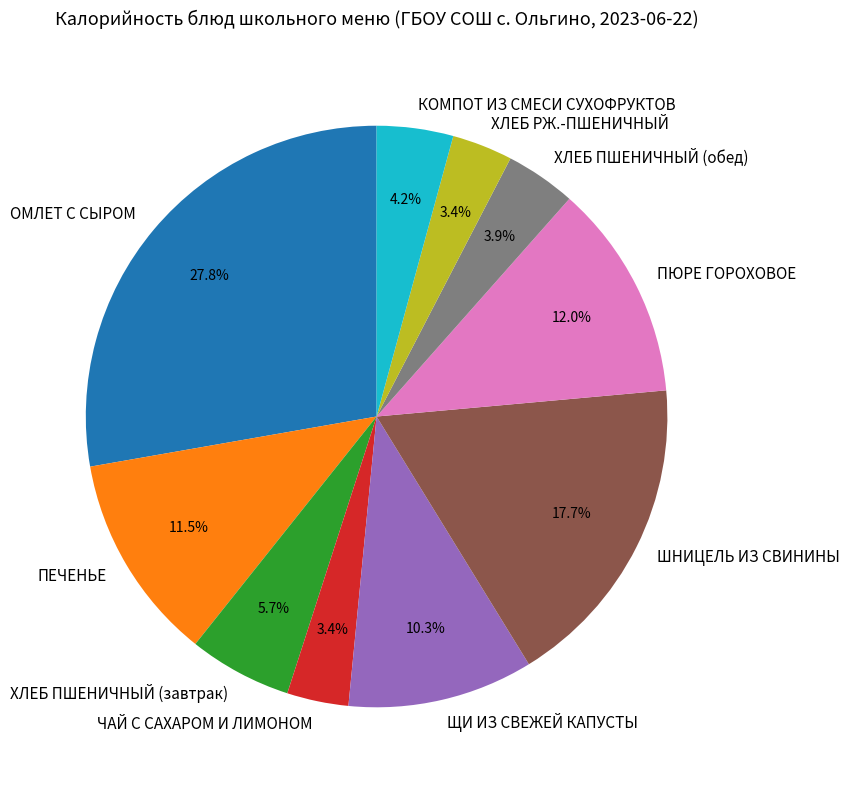

Do ПЮРЕ ГОРОХОВОЕ and ЩИ ИЗ СВЕЖЕЙ КАПУСТЫ together represent more than half of the pie?

No